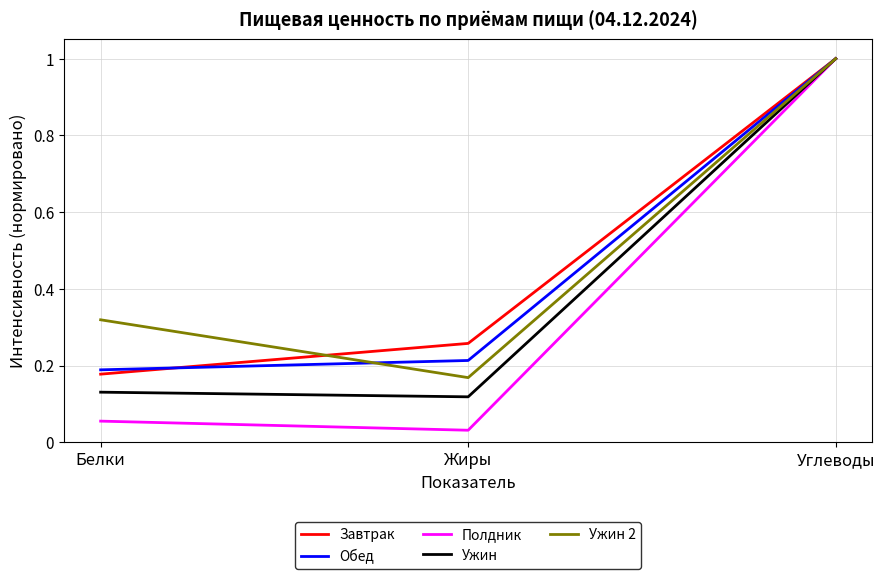

Which series has the largest range (max minus min)?

Полдник